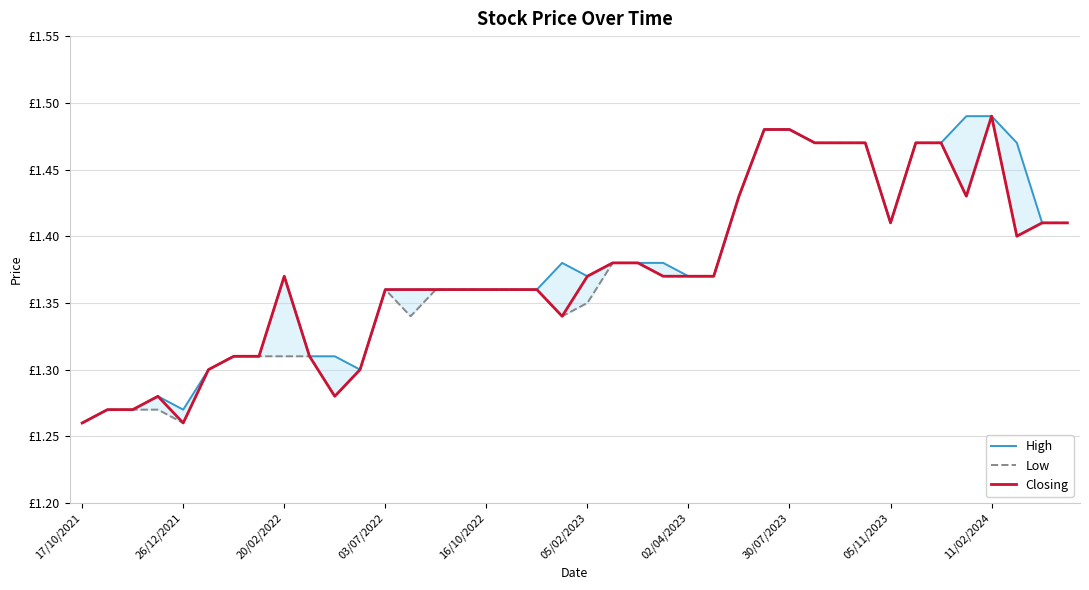

Which label corresponds to the smallest value in the chart?

17/10/2021